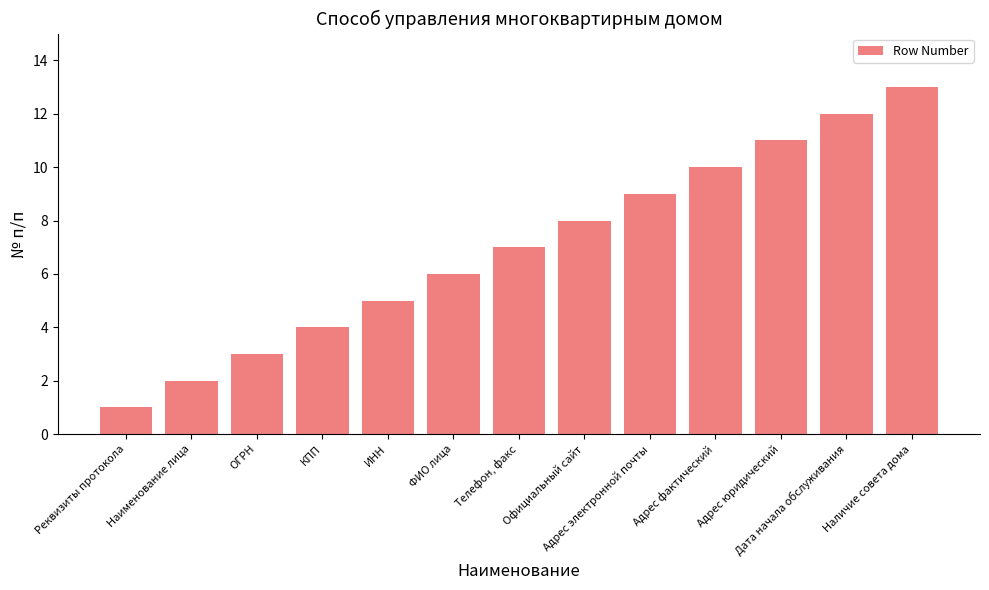

What is the label of the 6th bar from the left?

ФИО лица